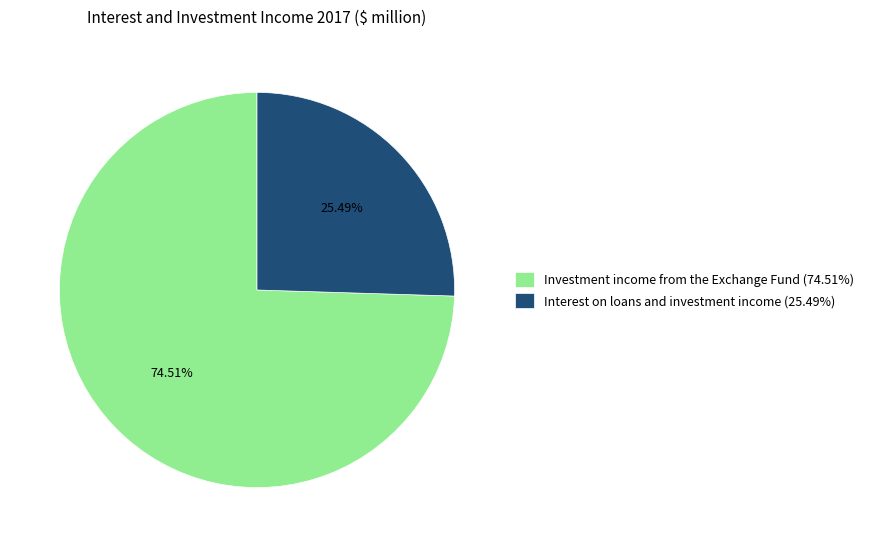

How many segments does this pie chart have?

2